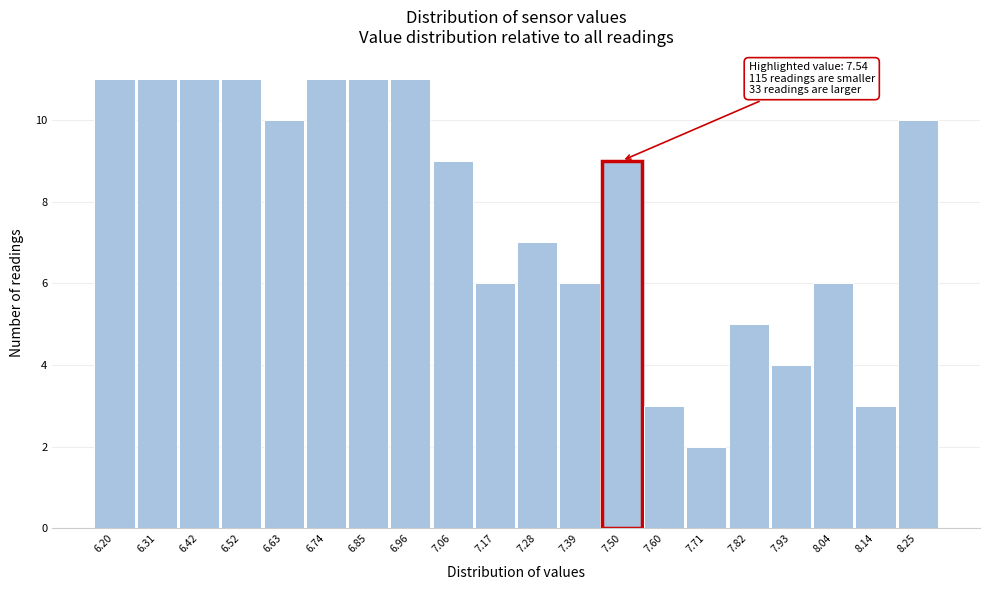

Reading left to right, extract all data points from this chart.

11	11	11	11	10	11	11	11	9	6	7	6	9	3	2	5	4	6	3	10